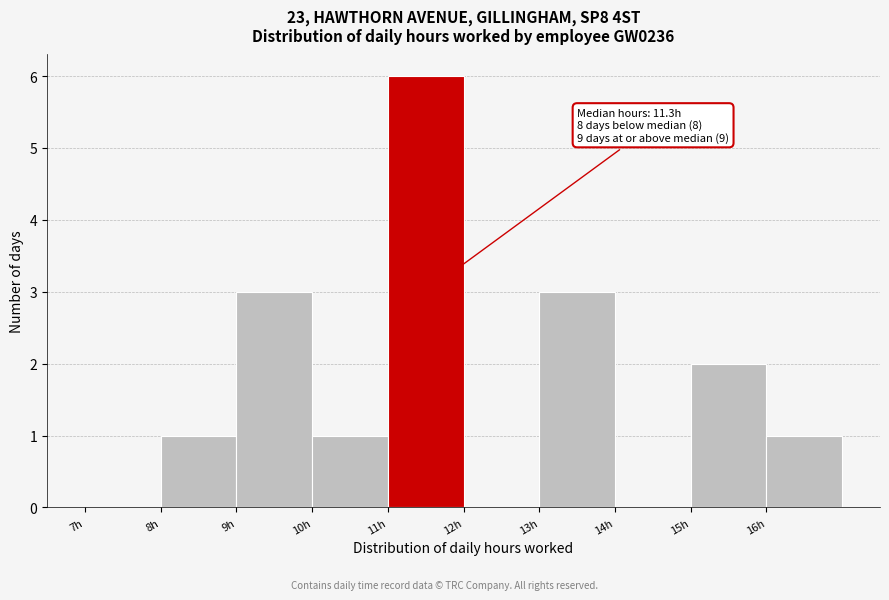

Over which range of the x-axis is the bar tallest?

11 to 12